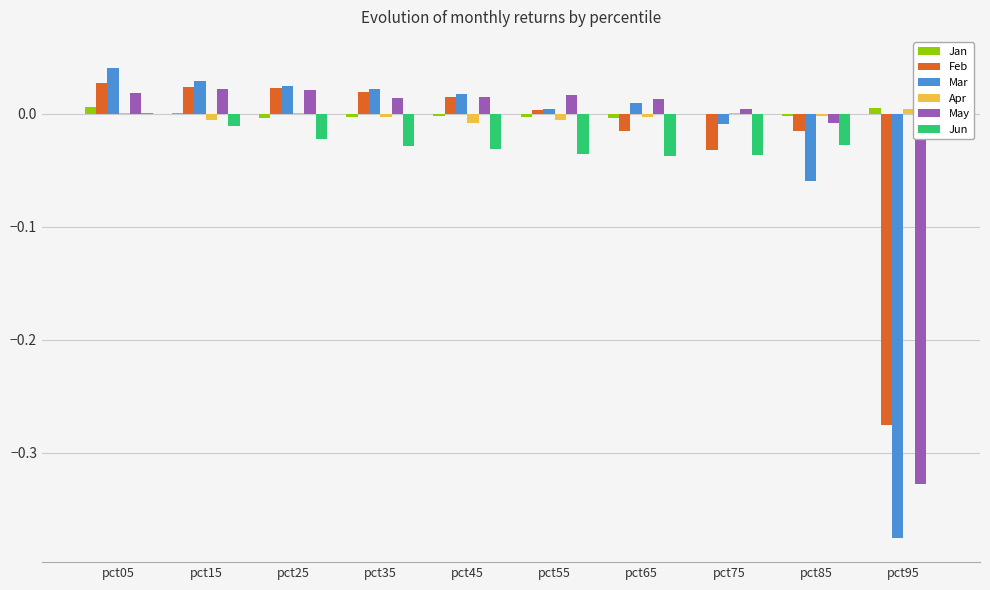

List the series in order of their peak value, lowest first.

Apr, Jan, May, Feb, Mar, Jun